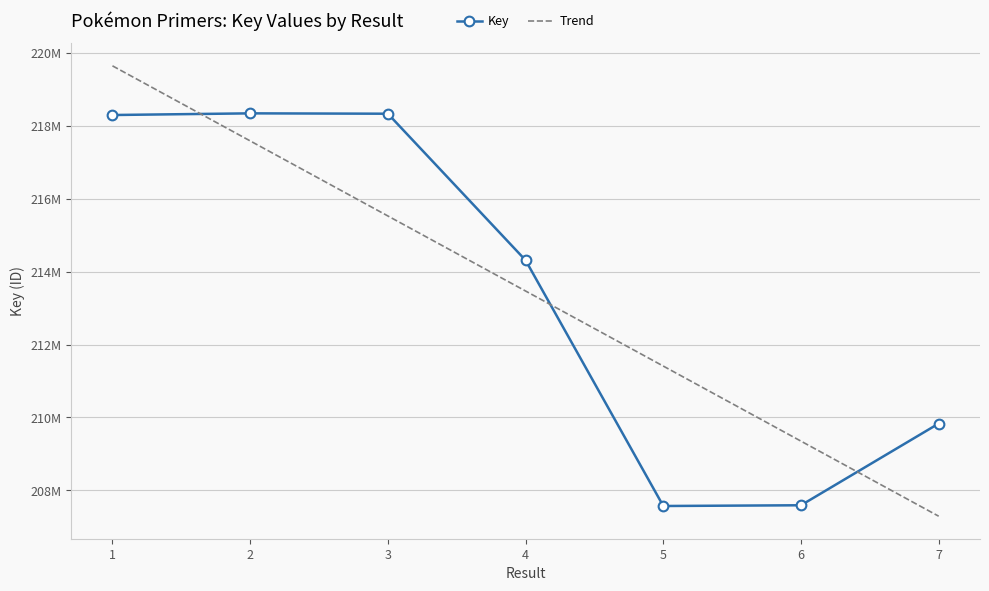

What are all the series names shown in the legend?

Key, Trend